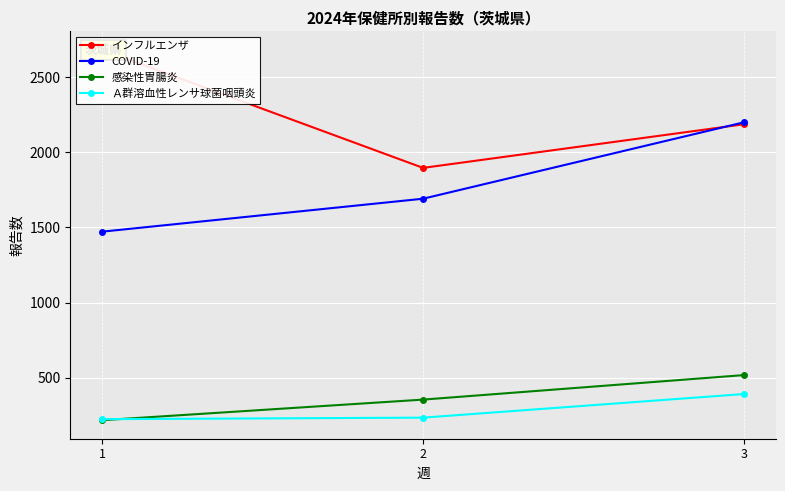

Rank the series by their maximum value, from highest to lowest.

インフルエンザ, COVID-19, 感染性胃腸炎, Ａ群溶血性レンサ球菌咽頭炎